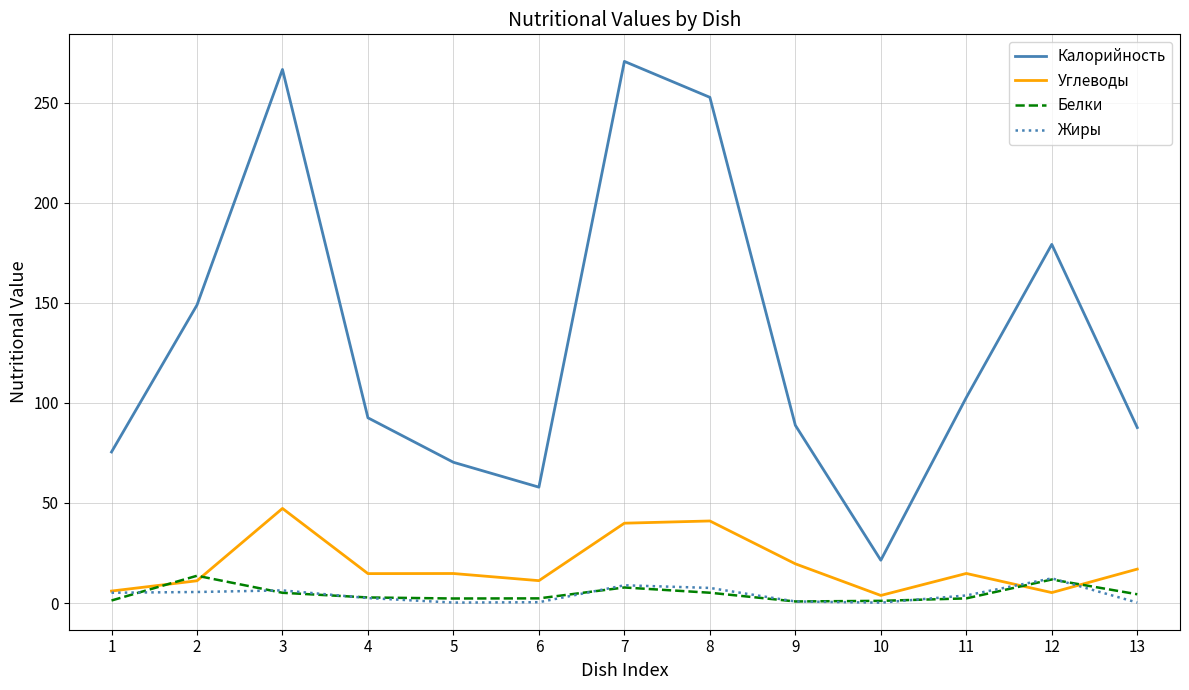

At how many categories does at least one series exceed 256?

2